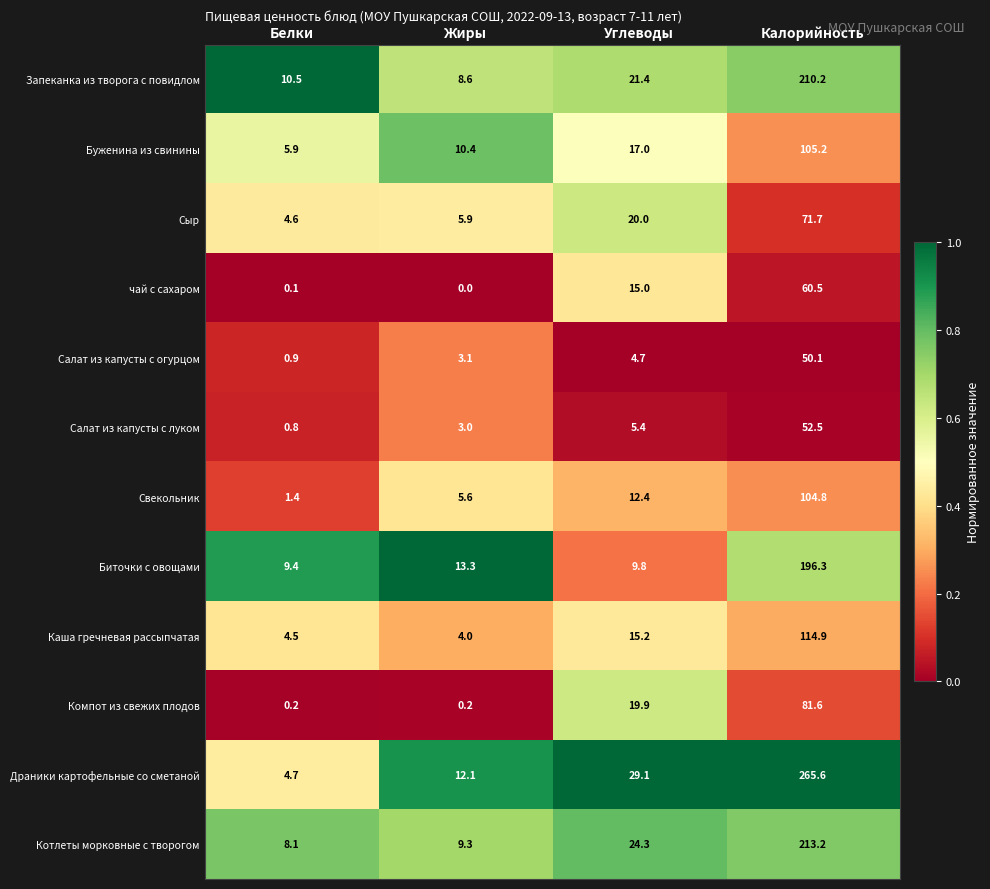

Which series has the widest spread of values?

Драники картофельные со сметаной